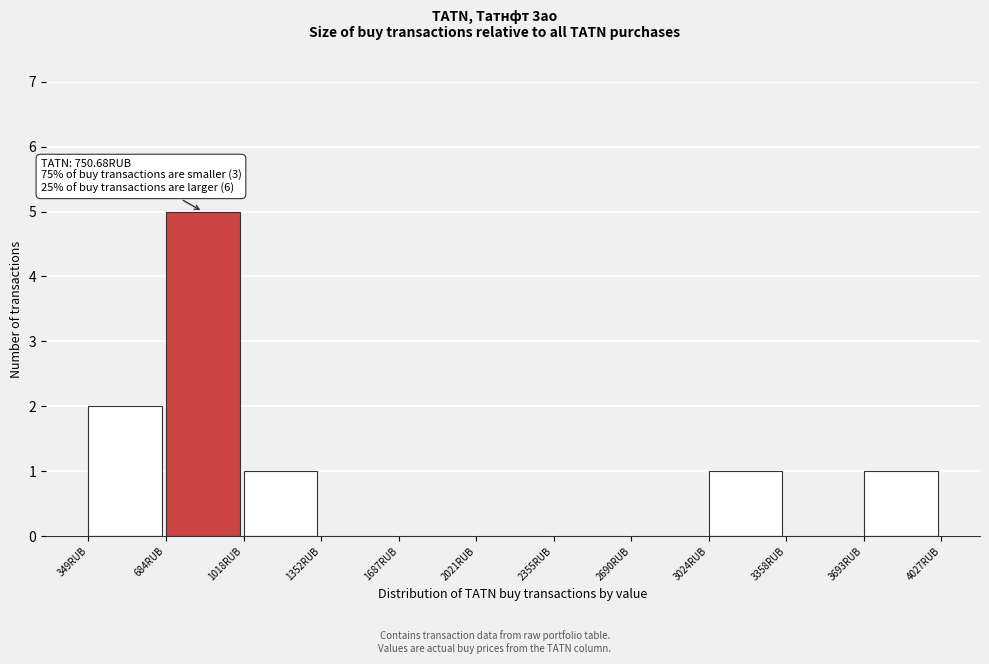

Over which range of the x-axis is the bar tallest?

700 to 1000